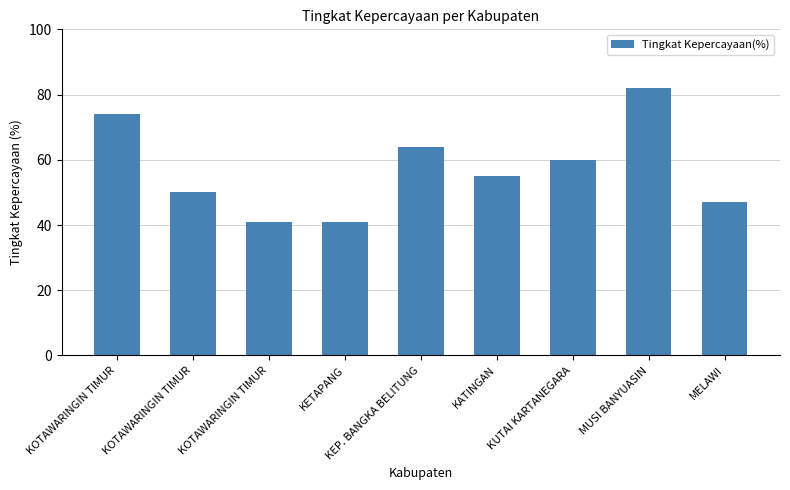

What is the change in value from KATINGAN to MELAWI?

-8